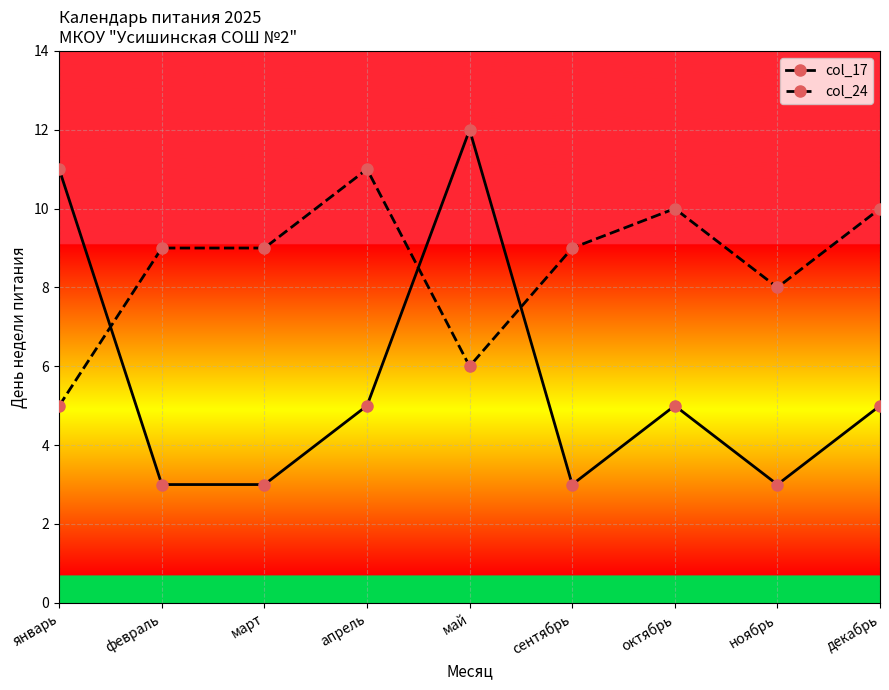

What is the minimum value for col_24?

5